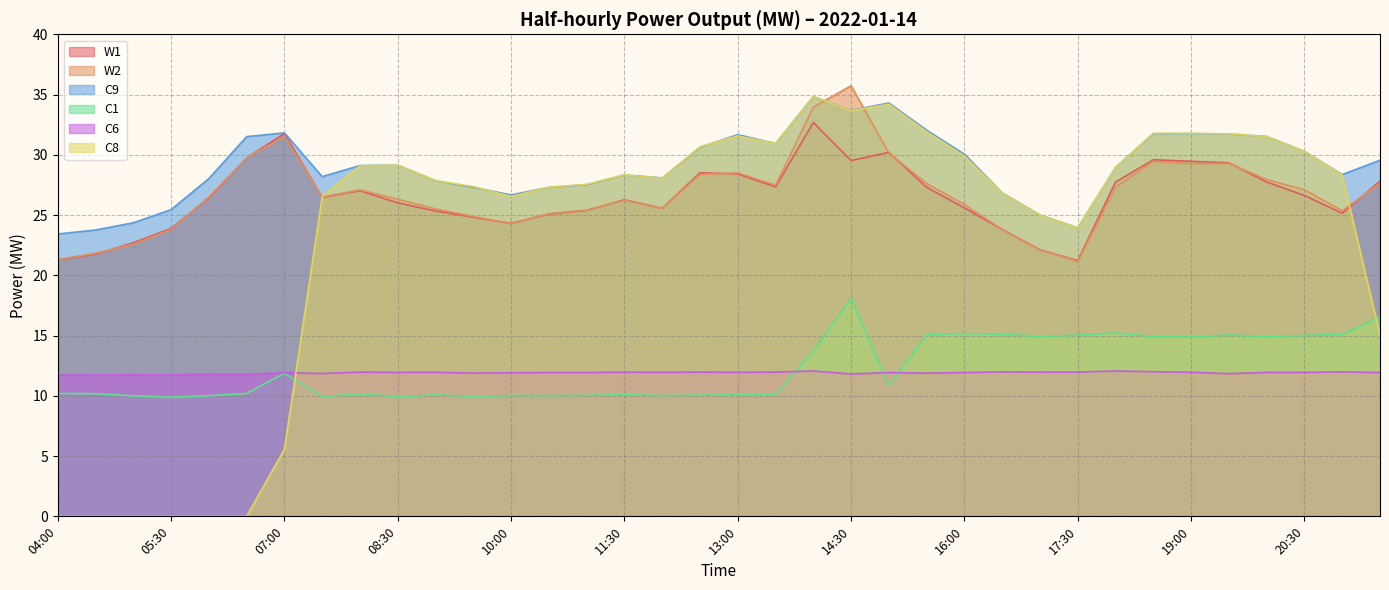

Is it true that C1 equals 10.1 at 11:30?

True